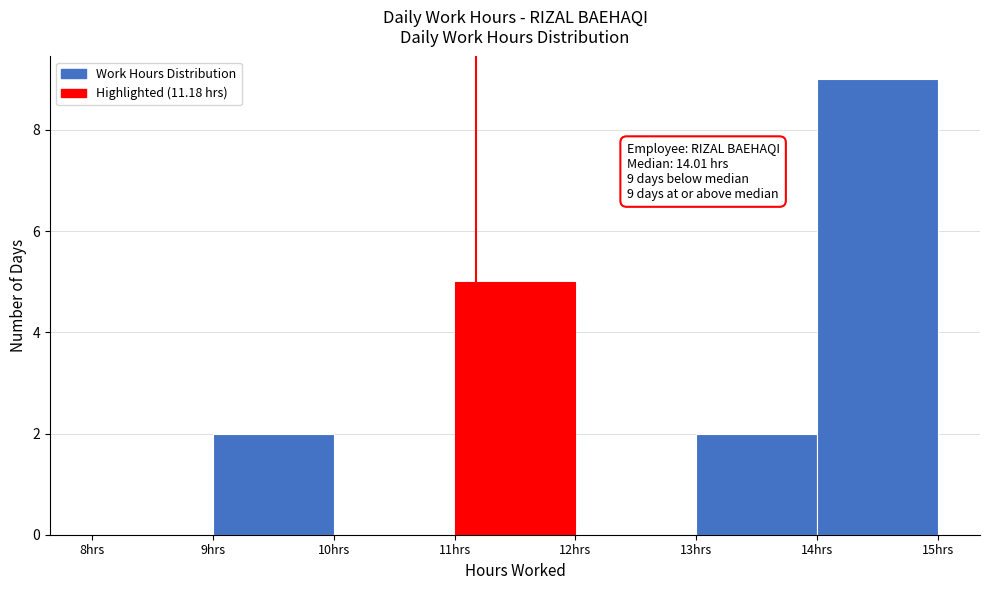

Over which range of the x-axis is the bar tallest?

14 to 15